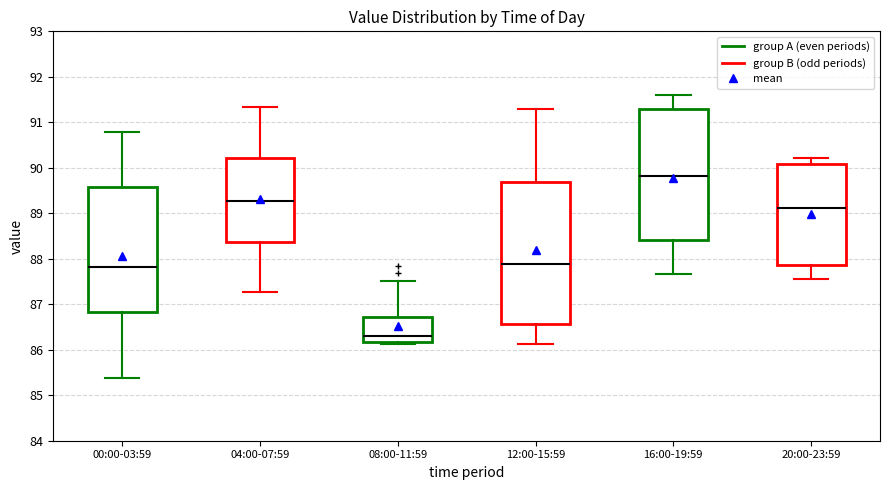

Reading left to right, transcribe this box plot: for each box, give where its median line is, the range the box spans, and where its two whiskers end, as read against the y-axis. The values are not printed on the chart, so give them approximately, as read against the axis.

00:00-03:59: median 87.8, box 86.8 to 89.6, whiskers 85.4 to 90.8
04:00-07:59: median 89.3, box 88.4 to 90.2, whiskers 87.3 to 91.3
08:00-11:59: median 86.3, box 86.2 to 86.7, whiskers 86.1 to 87.5
12:00-15:59: median 87.9, box 86.6 to 89.7, whiskers 86.1 to 91.3
16:00-19:59: median 89.8, box 88.4 to 91.3, whiskers 87.7 to 91.6
20:00-23:59: median 89.1, box 87.9 to 90.1, whiskers 87.6 to 90.2